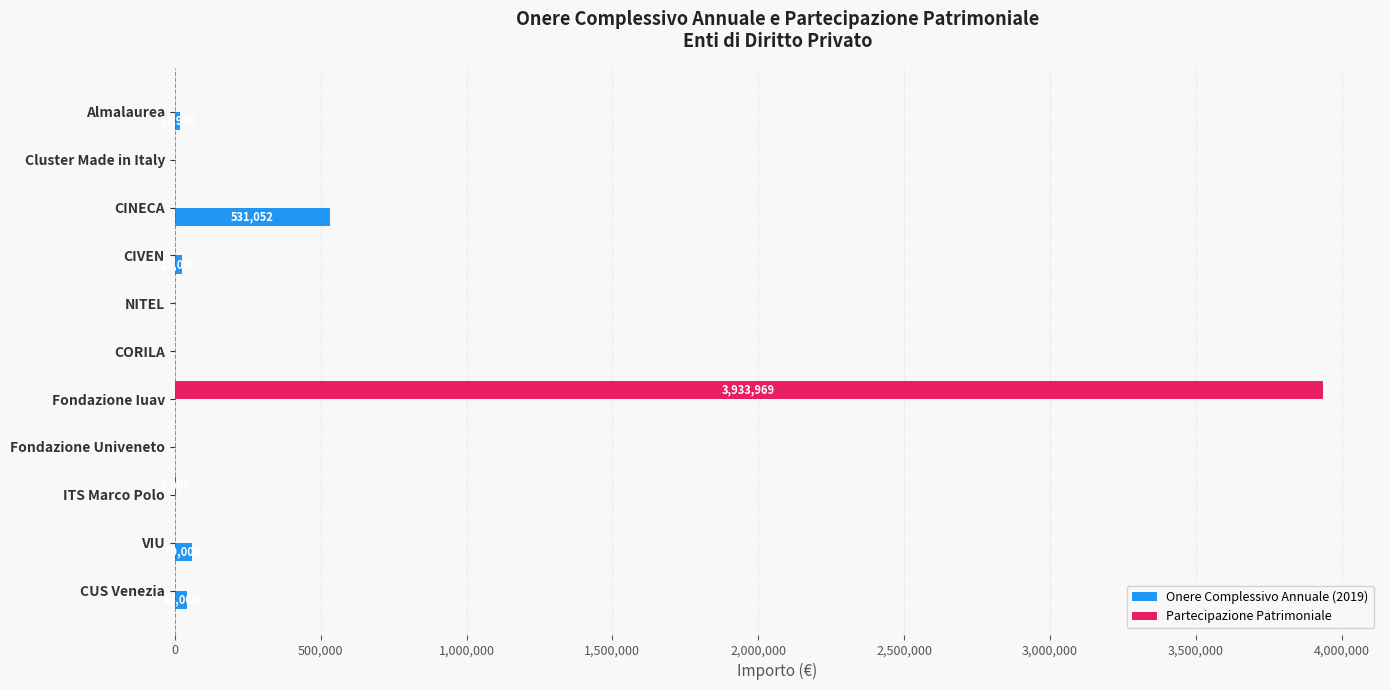

The Partecipazione Patrimoniale series shows -1670682.6 at CINECA. True or false?

False